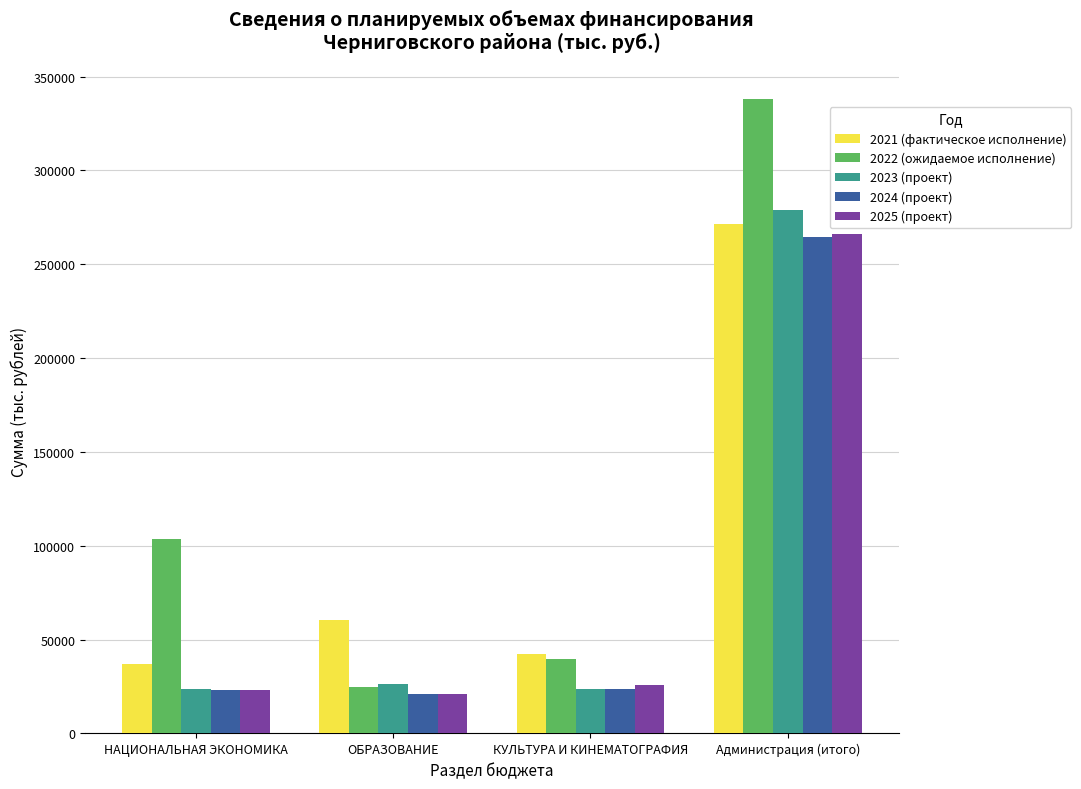

What is the difference between the second highest and minimum values in the 2022 (ожидаемое исполнение) series?

78609.3